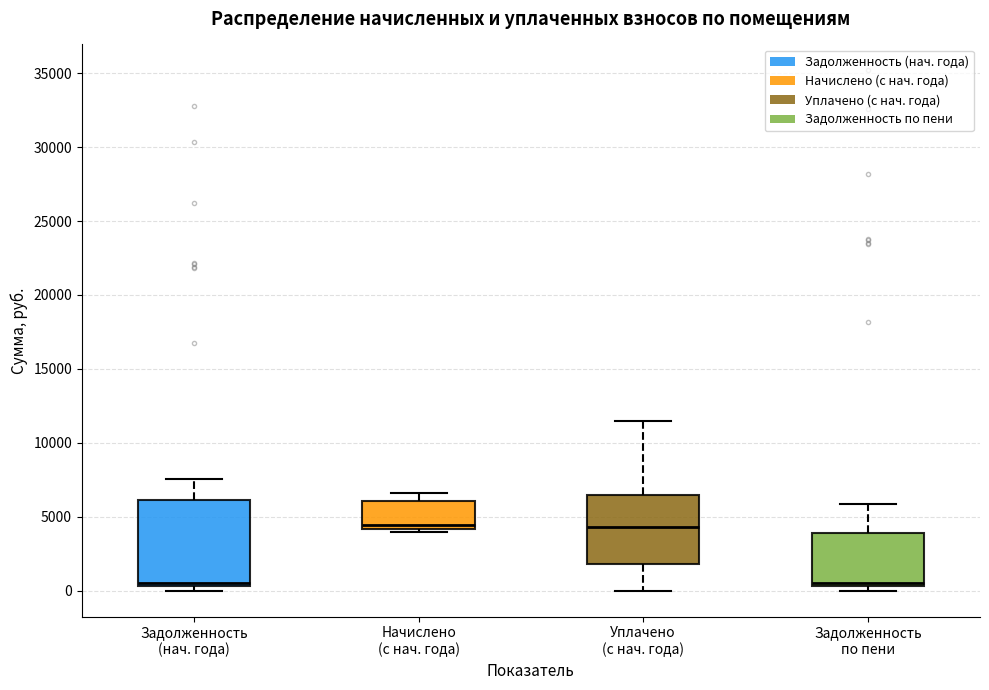

Reading left to right, transcribe this box plot: for each box, give where its median line is, the range the box spans, and where its two whiskers end, as read against the y-axis. The values are not printed on the chart, so give them approximately, as read against the axis.

Задолженность (нач. года): median 500 (just above the box's lower edge), box 500 to 6000, whiskers 0 to 7500
Начислено (с нач. года): median 4500, box 4000 to 6000, whiskers 4000 (just below the box's lower edge) to 6500
Уплачено (с нач. года): median 4500, box 2000 to 6500, whiskers 0 to 11500
Задолженность по пени: median 500 (just above the box's lower edge), box 500 to 4000, whiskers 0 to 6000